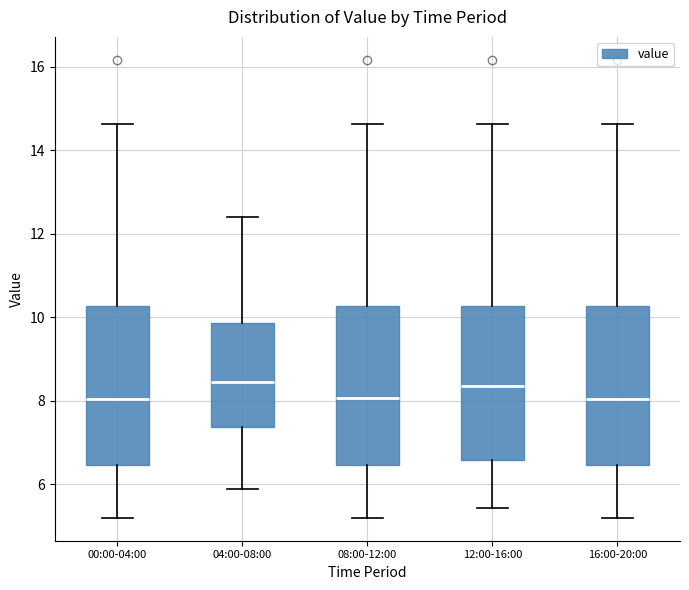

Reading left to right, transcribe this box plot: for each box, give where its median line is, the range the box spans, and where its two whiskers end, as read against the y-axis. The values are not printed on the chart, so give them approximately, as read against the axis.

00:00-04:00: median 8.0, box 6.4 to 10.2, whiskers 5.2 to 14.6
04:00-08:00: median 8.4, box 7.4 to 9.8, whiskers 6.0 to 12.4
08:00-12:00: median 8.0, box 6.4 to 10.2, whiskers 5.2 to 14.6
12:00-16:00: median 8.4, box 6.6 to 10.2, whiskers 5.4 to 14.6
16:00-20:00: median 8.0, box 6.4 to 10.2, whiskers 5.2 to 14.6